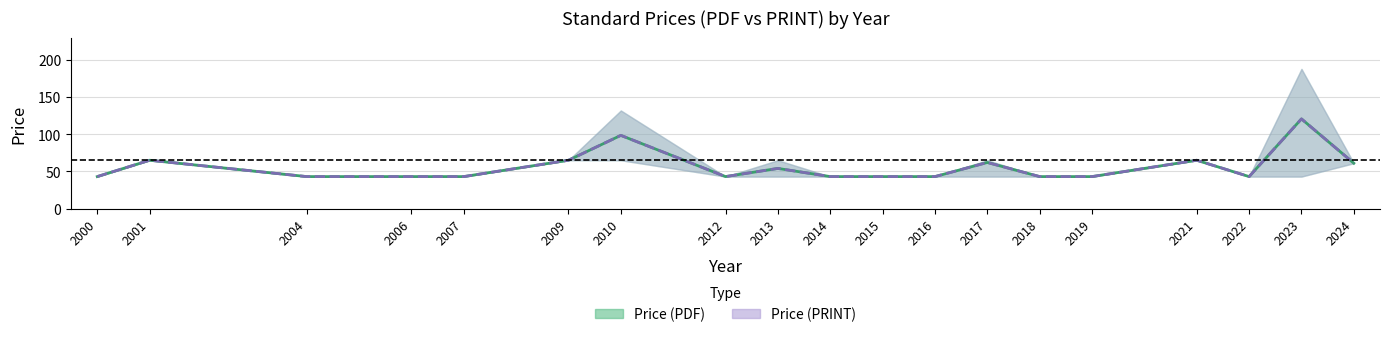

Is this an area chart (filled region under the line)?

No